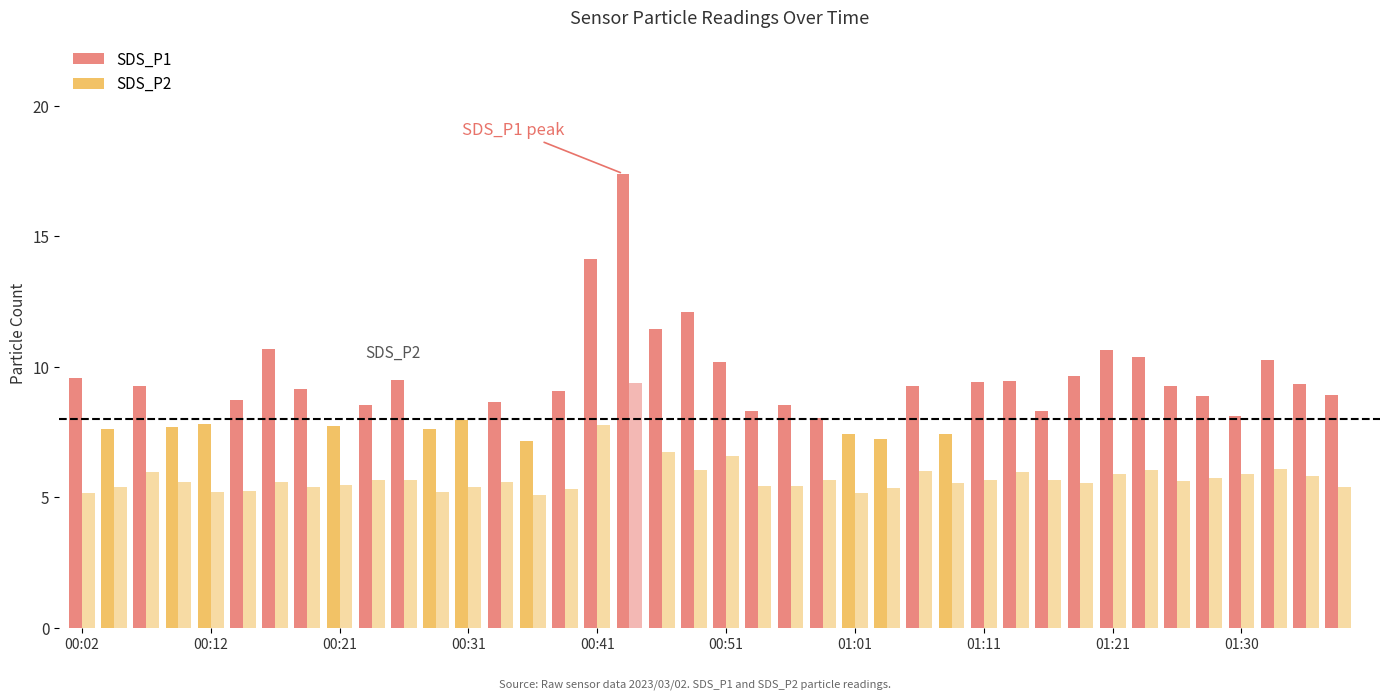

What is the sum of the SDS_P2 values at 1 and 11?

10.6